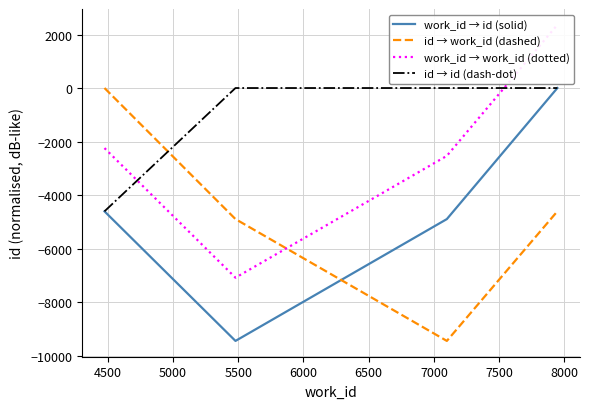

How many intersections are there between id → work_id (dashed) and work_id → id (solid)?

1